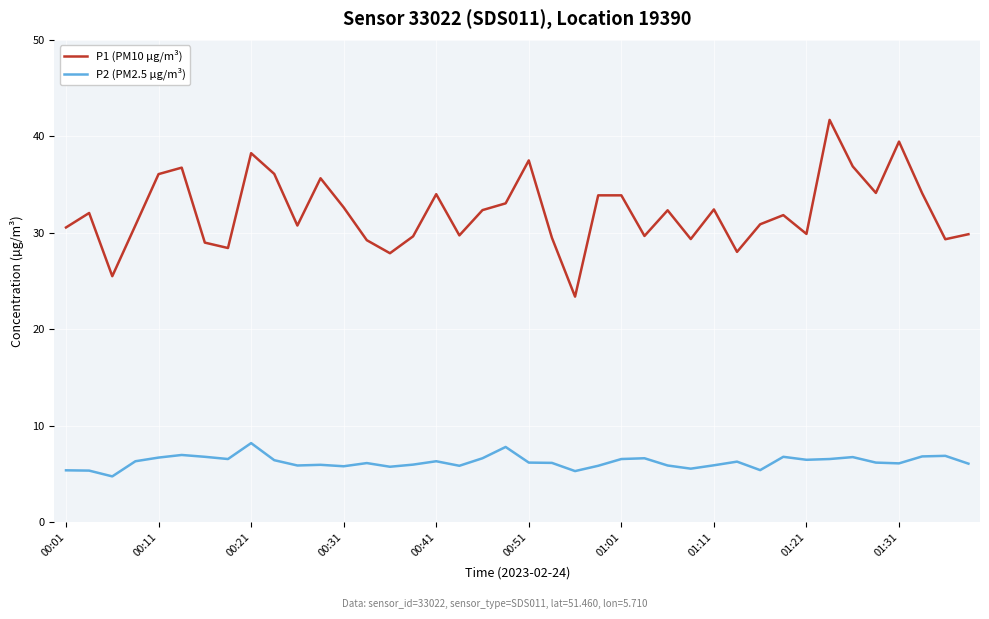

Rank the series by their maximum value, from highest to lowest.

P1 (PM10 µg/m³), P2 (PM2.5 µg/m³)